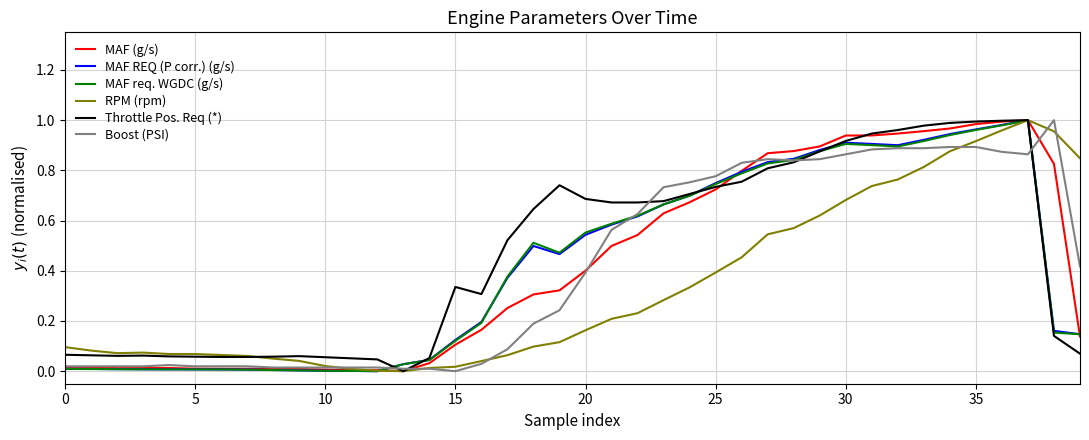

Is this an area chart (filled region under the line)?

No